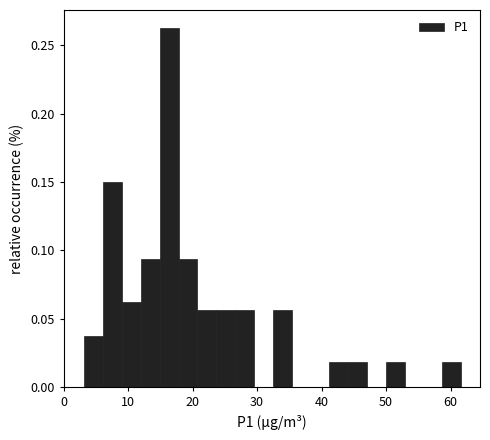

Read against the x-axis, roughly where is the centre of the tallest bar?

16